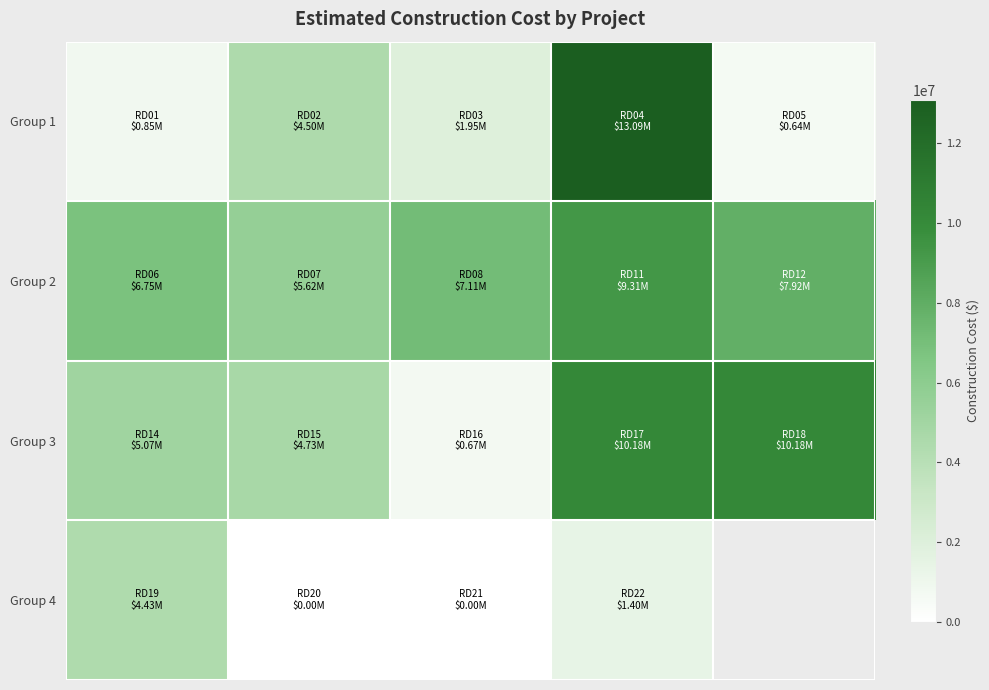

How many data points does each series have?

5